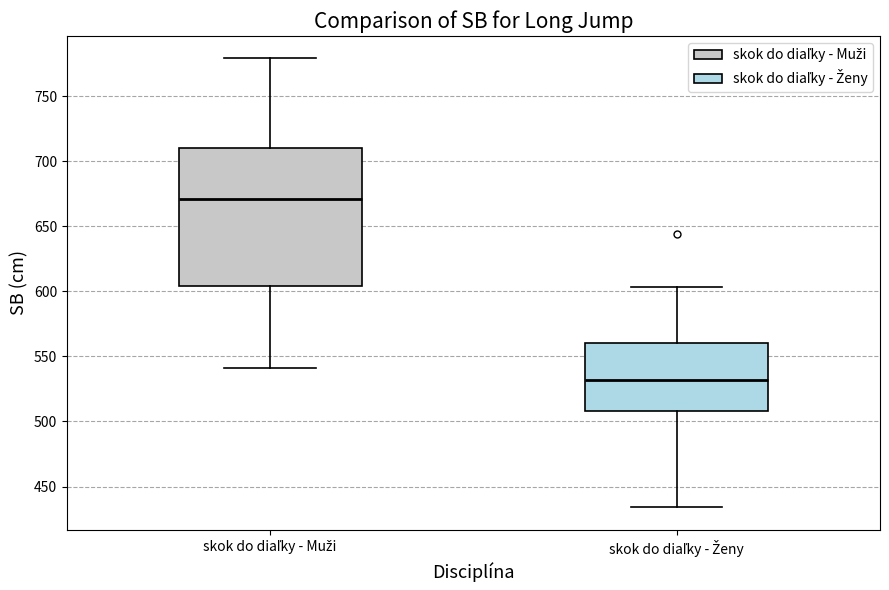

Where is the upper edge of the box for skok do diaľky - Muži on the y-axis? The values are not printed on the chart, so give them approximately, as read against the axis.

710